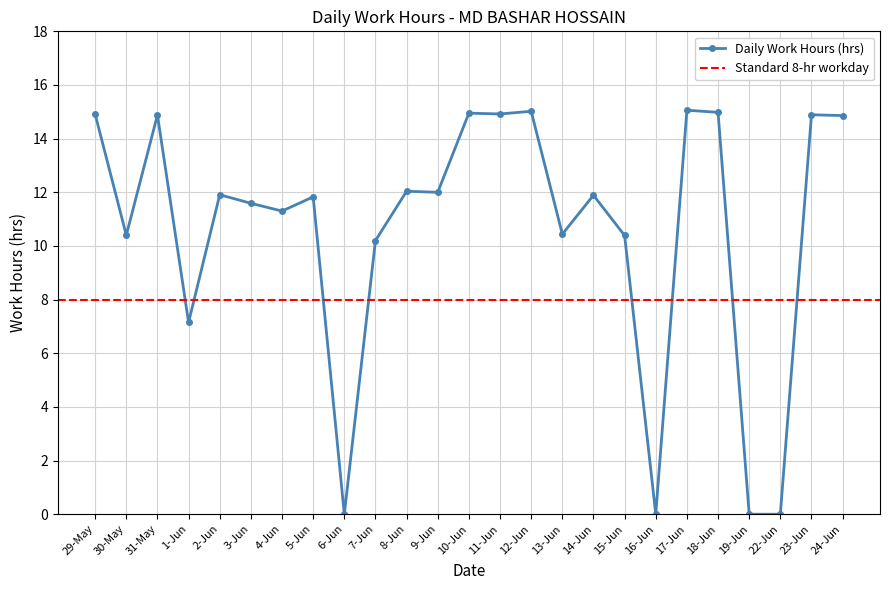

True or false: there are more than 1 points higher than both neighbors.

True